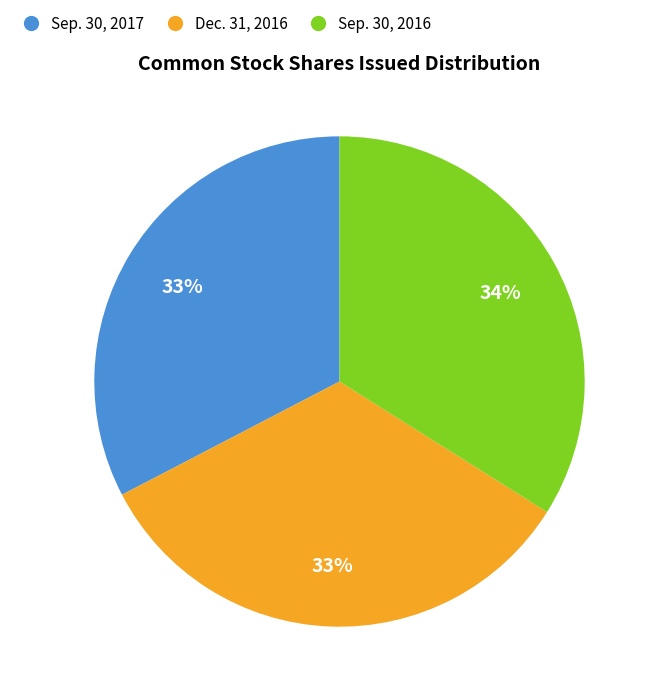

Count the number of slices in the pie.

3